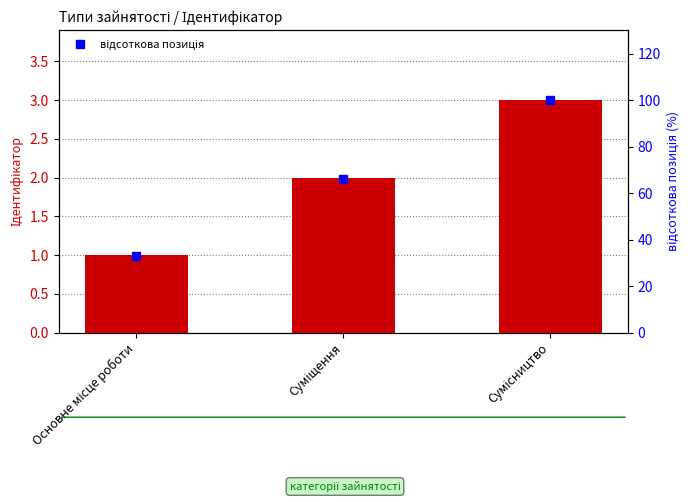

Reading left to right, what are all the values shown in this chart?

Ідентифікатор: 1	2	3
відсоткова позиція: 33	66	100